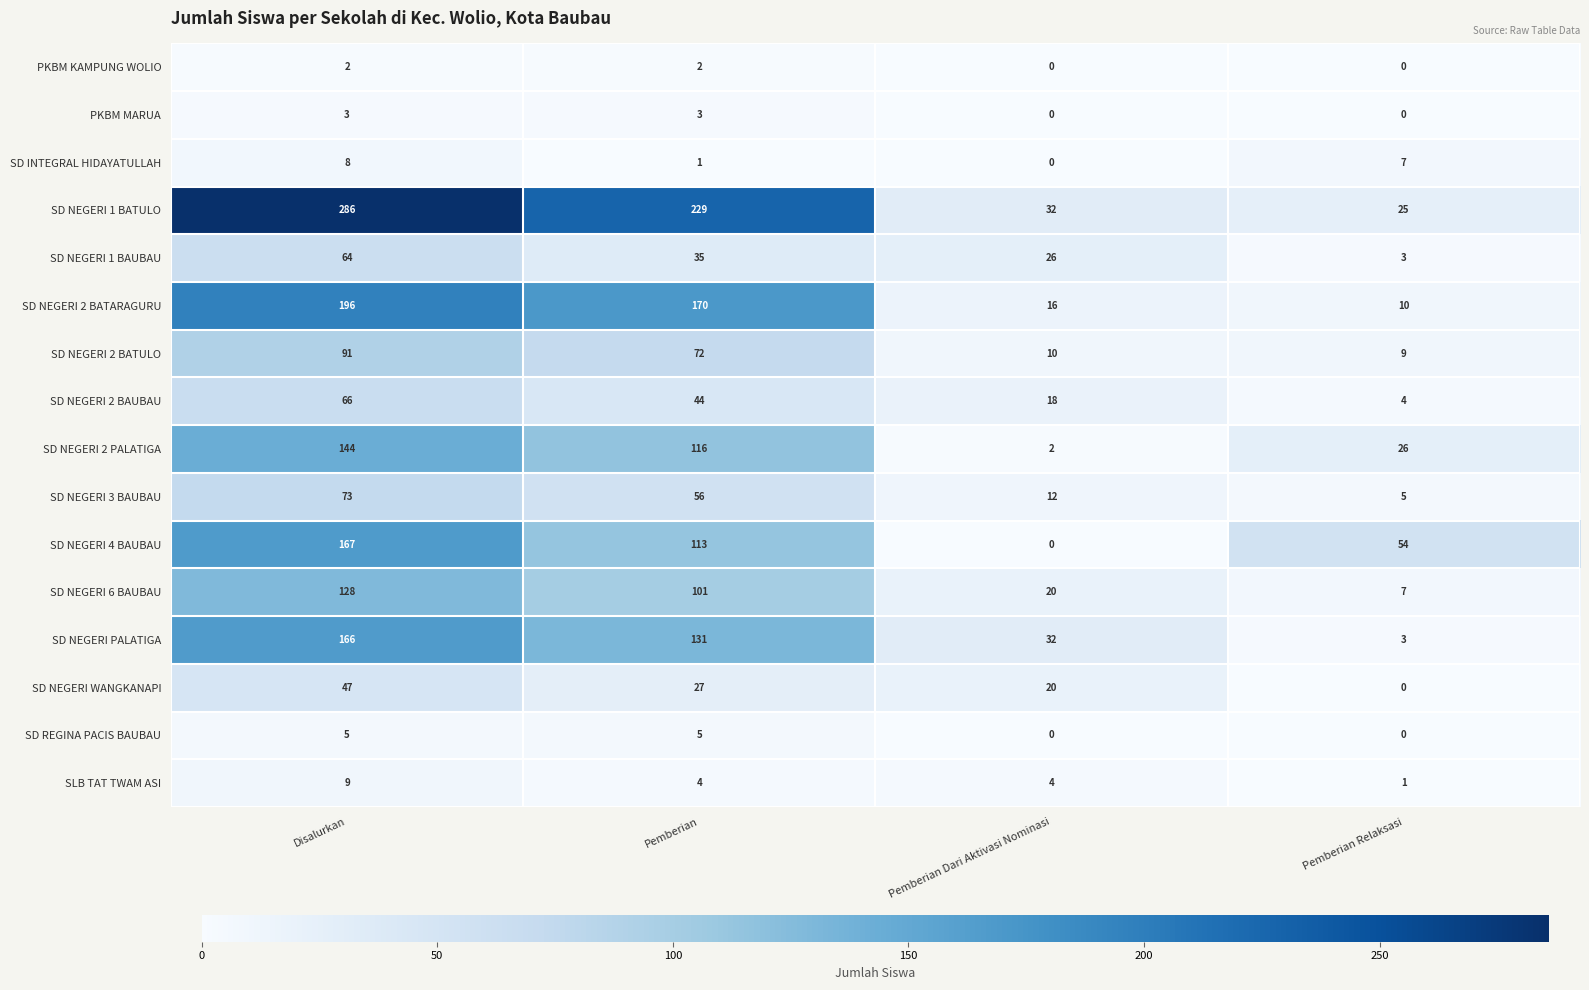

What is the sum of all SD NEGERI WANGKANAPI values?

94